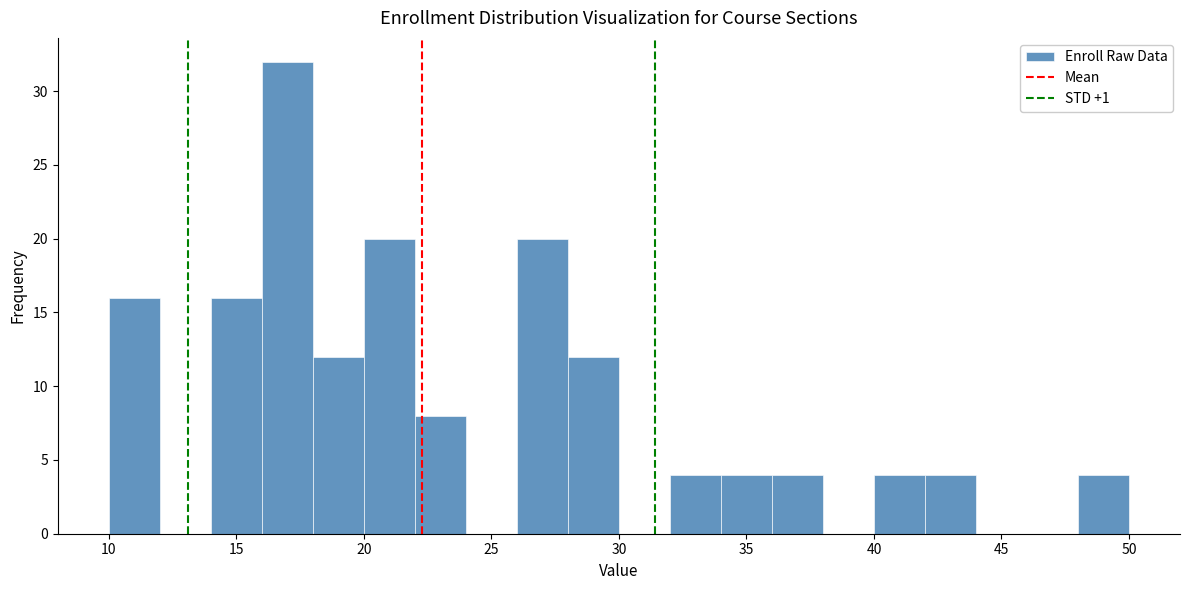

Reading left to right, transcribe this chart: for each bar, give the range it covers on the x-axis and its height. The values are not printed on the chart, so give them approximately, as read against the axis.

10 to 12: 16
12 to 14: 0
14 to 16: 16
16 to 18: 32
18 to 20: 12
20 to 22: 20
22 to 24: 8
24 to 26: 0
26 to 28: 20
28 to 30: 12
30 to 32: 0
32 to 34: 4
34 to 36: 4
36 to 38: 4
38 to 40: 0
40 to 42: 4
42 to 44: 4
44 to 46: 0
46 to 48: 0
48 to 50: 4